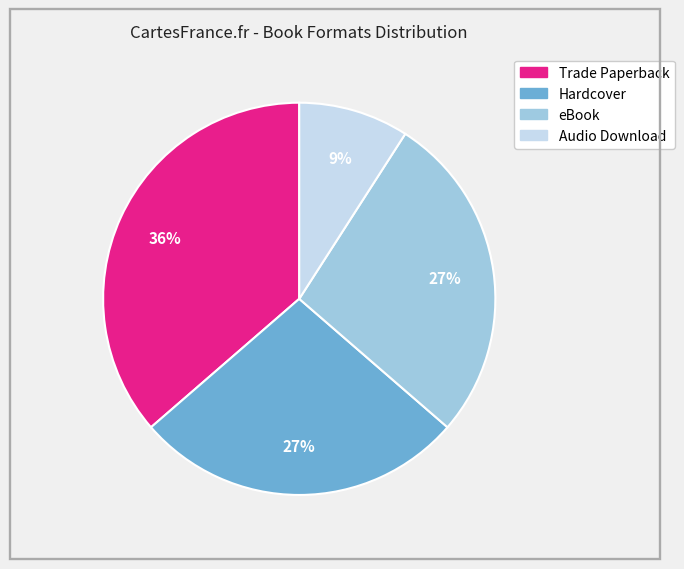

How many segments does this pie chart have?

4